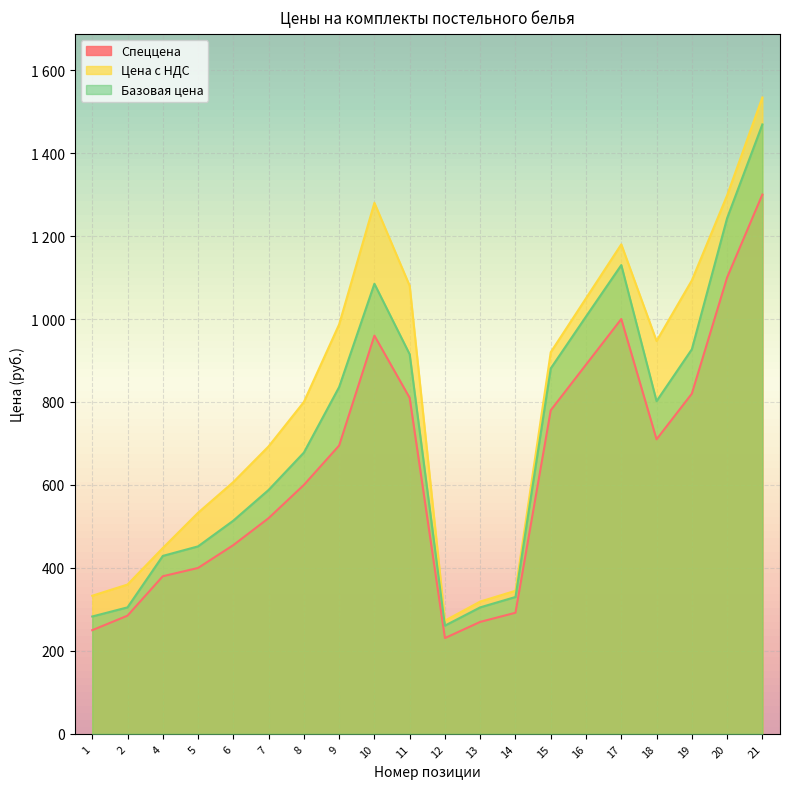

True or false: Цена с НДС has a value of 497 at 13.

False